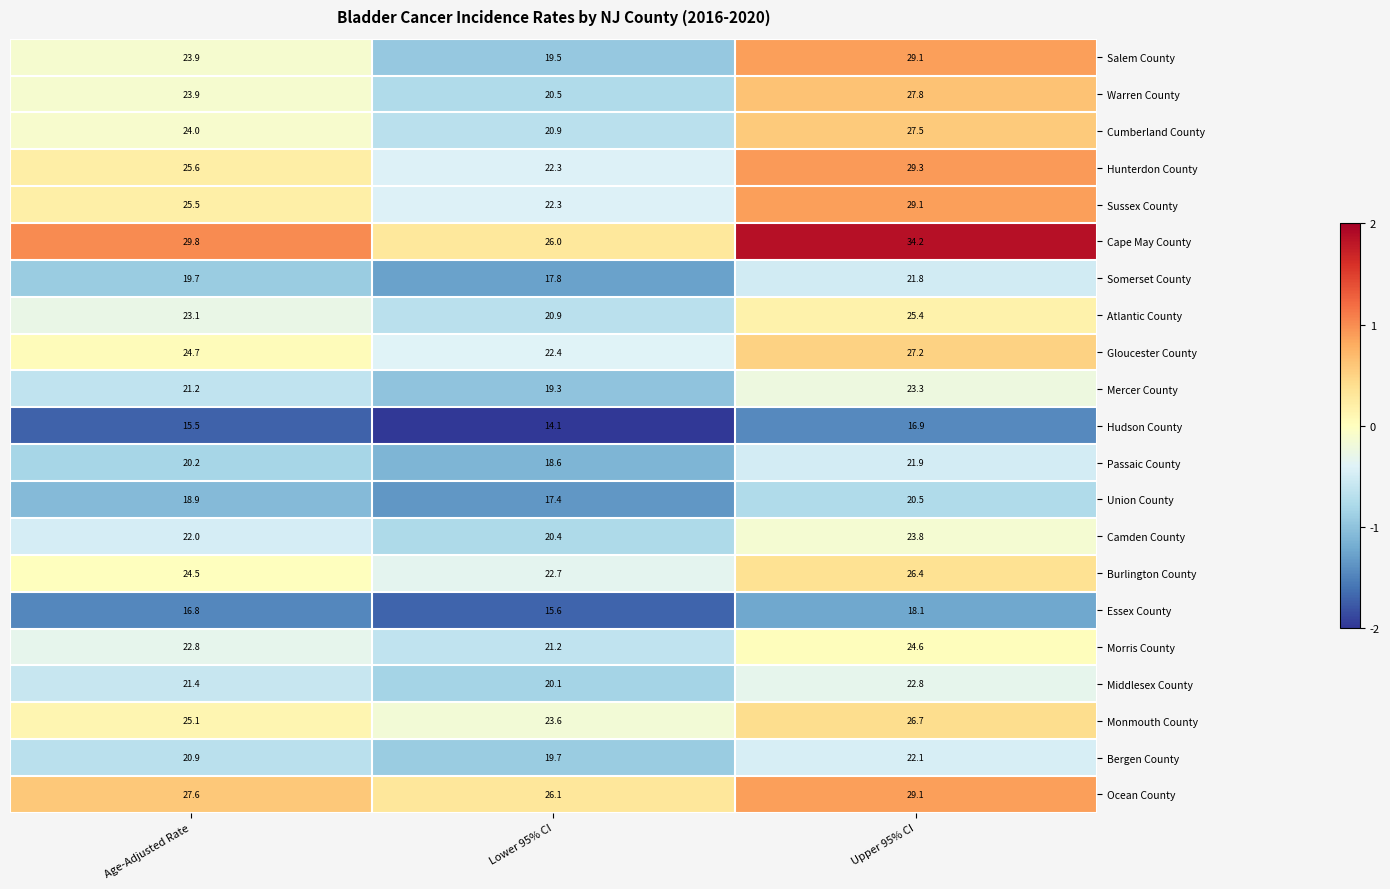

Where is Hudson County nearest to the value 15?

Age-Adjusted Rate